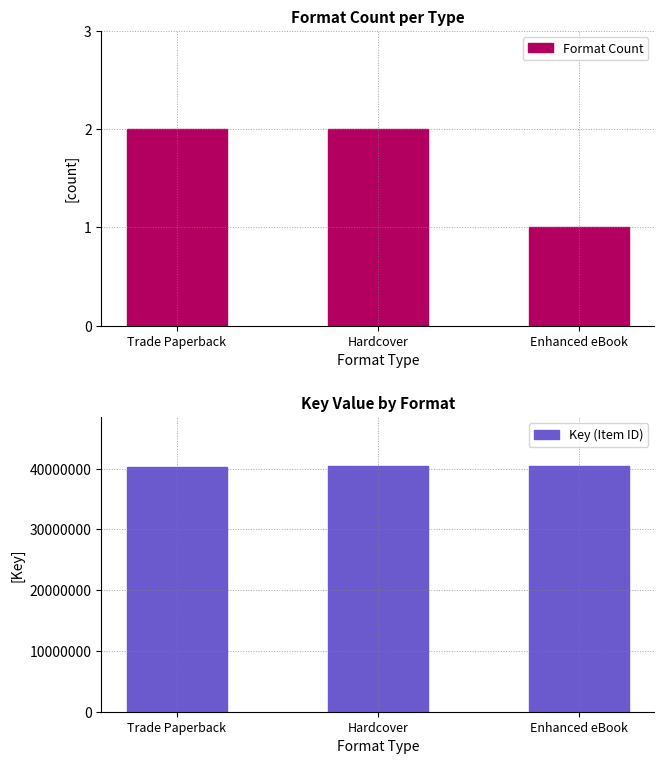

At which category is the sum across all series the highest?

Hardcover